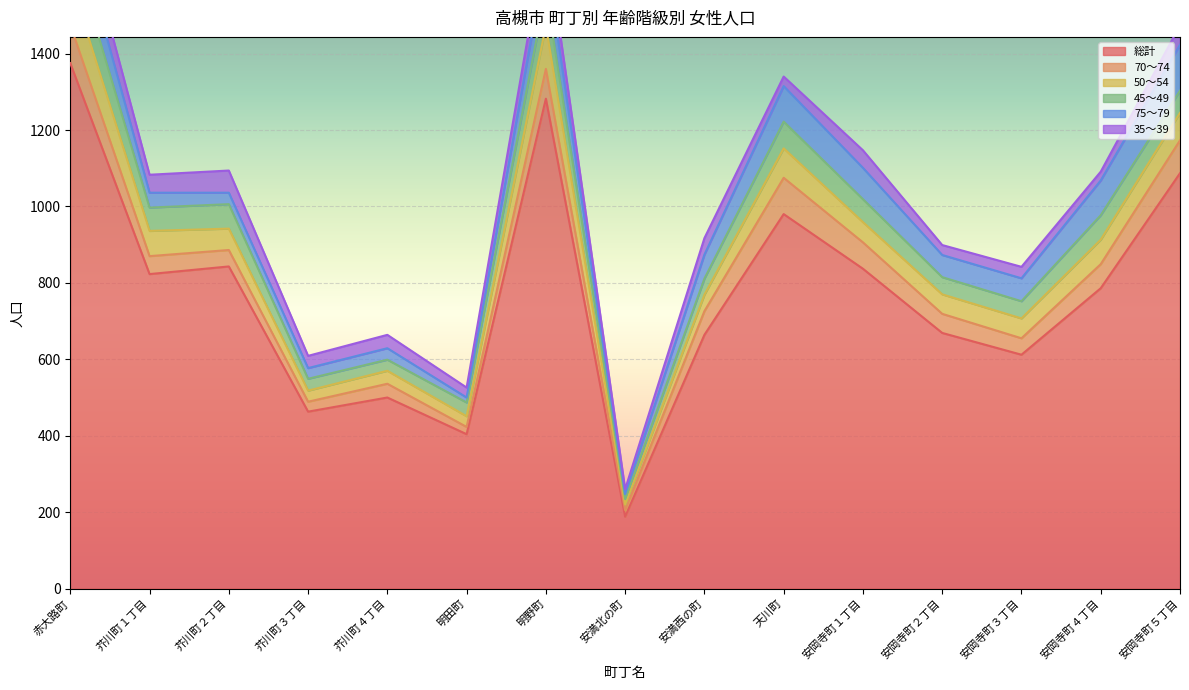

Reading right to left, what are all the values shown in this chart?

総計: 1087	786	612	669	837	980	664	188	1282	404	500	463	843	823	1375
70～74: 86	63	43	50	69	95	62	17	78	19	36	26	43	47	100
50～54: 72	64	52	51	53	77	43	15	113	28	34	29	56	66	119
45～49: 58	64	45	45	60	70	42	14	92	36	29	31	64	61	101
75～79: 120	91	60	58	82	93	63	13	87	13	30	28	30	39	94
35～39: 51	23	30	26	46	25	43	13	61	26	35	32	58	47	70